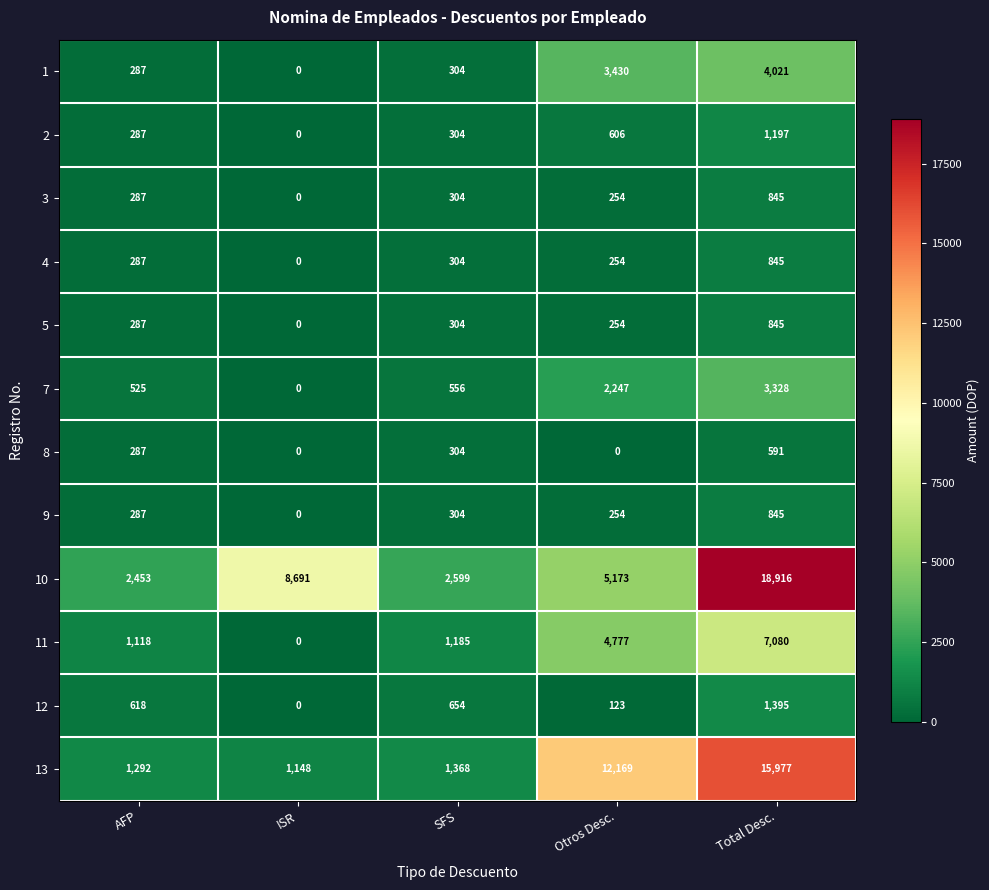

At which label is 8 closest to 295?

AFP